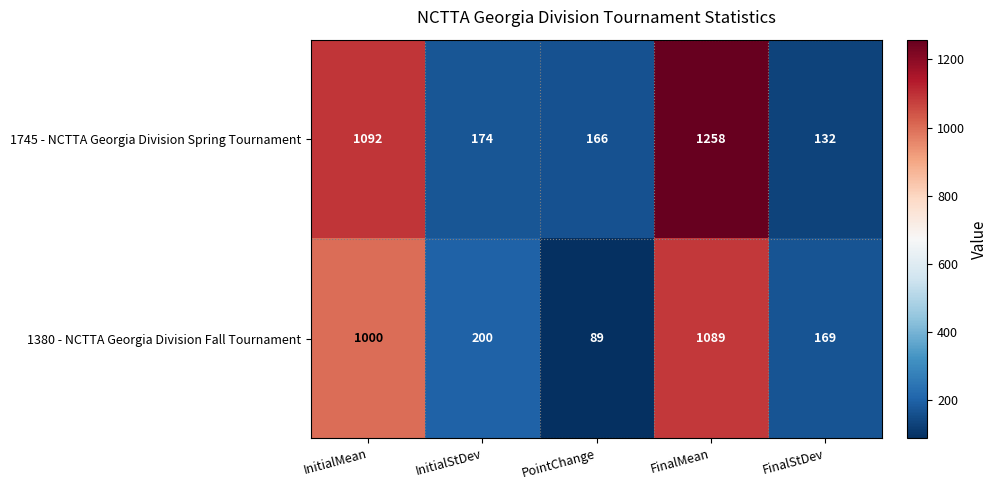

At how many categories does at least one series exceed 504?

2